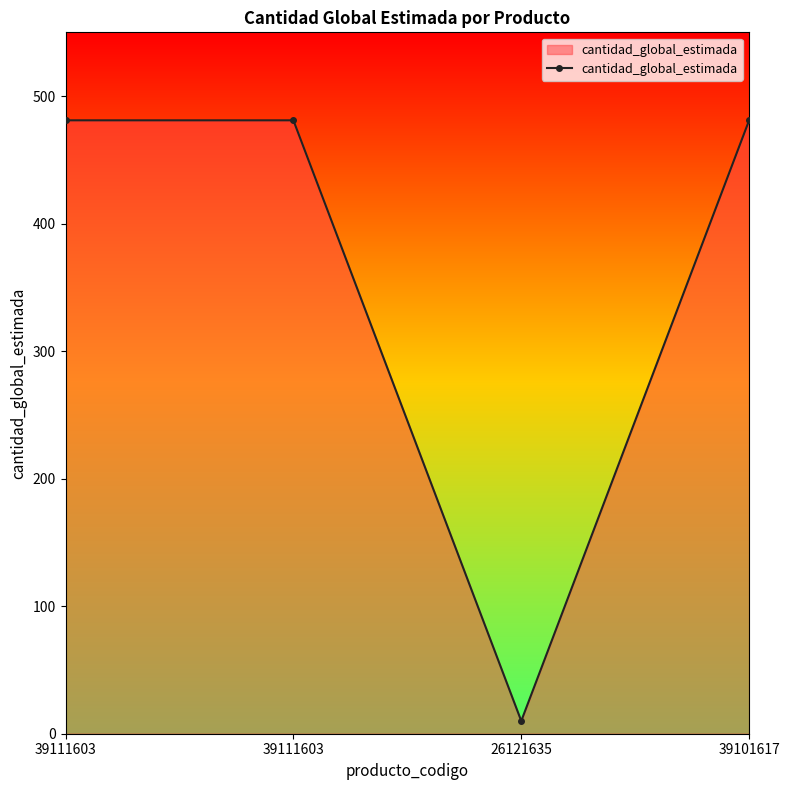

Reading right to left, transcribe all the data shown in this chart.

39101617=481	26121635=10	39111603=481	39111603=481